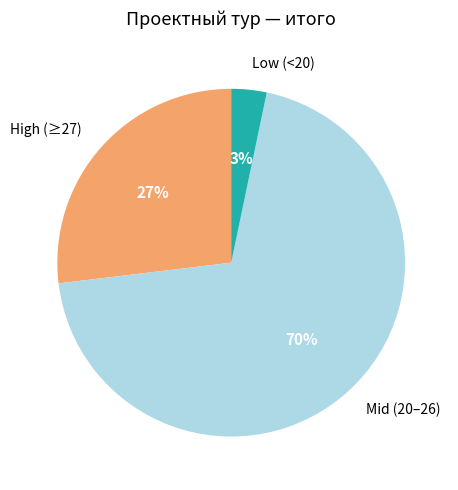

Does Low (<20) represent more than half of the total?

No